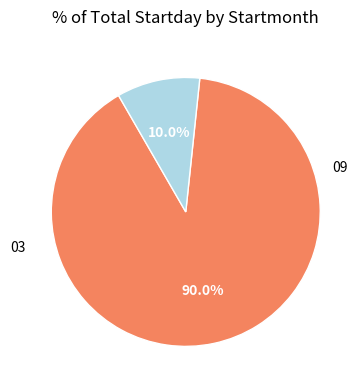

To the nearest percent, what is the average slice percentage?

50%